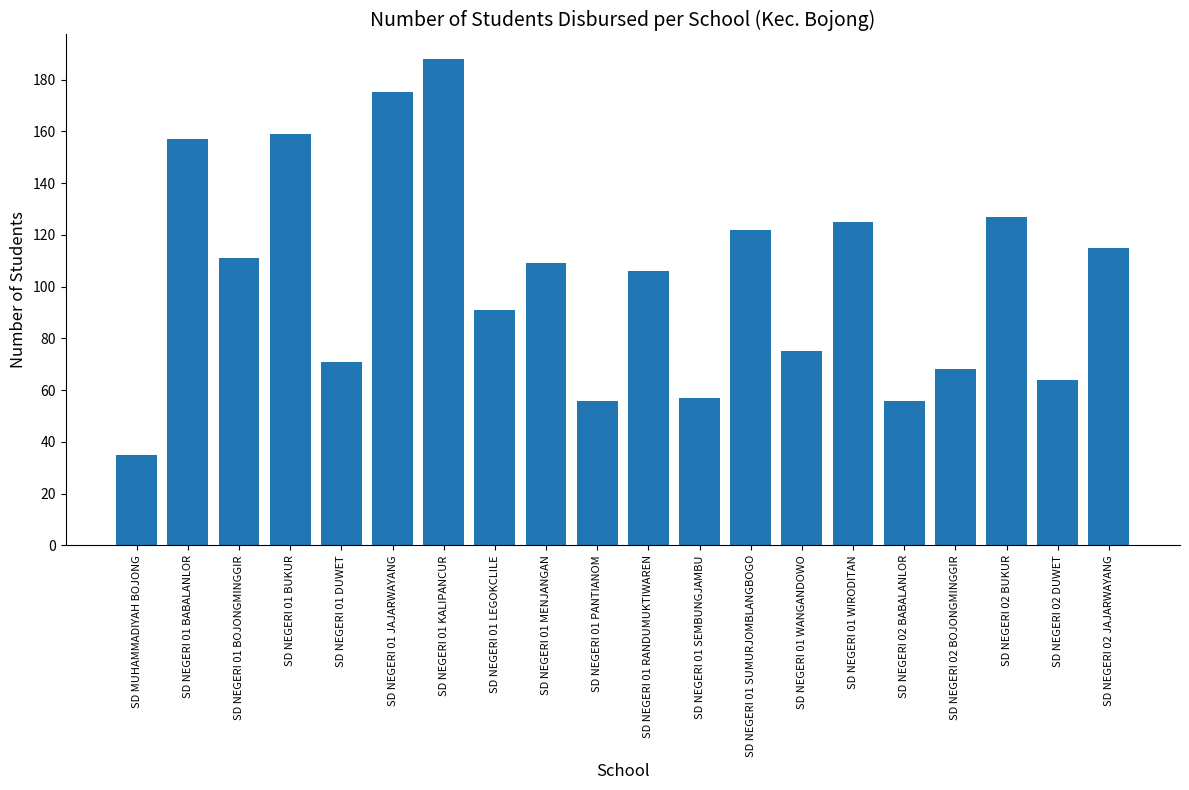

At which category does the chart reach its minimum across all series?

SD MUHAMMADIYAH BOJONG